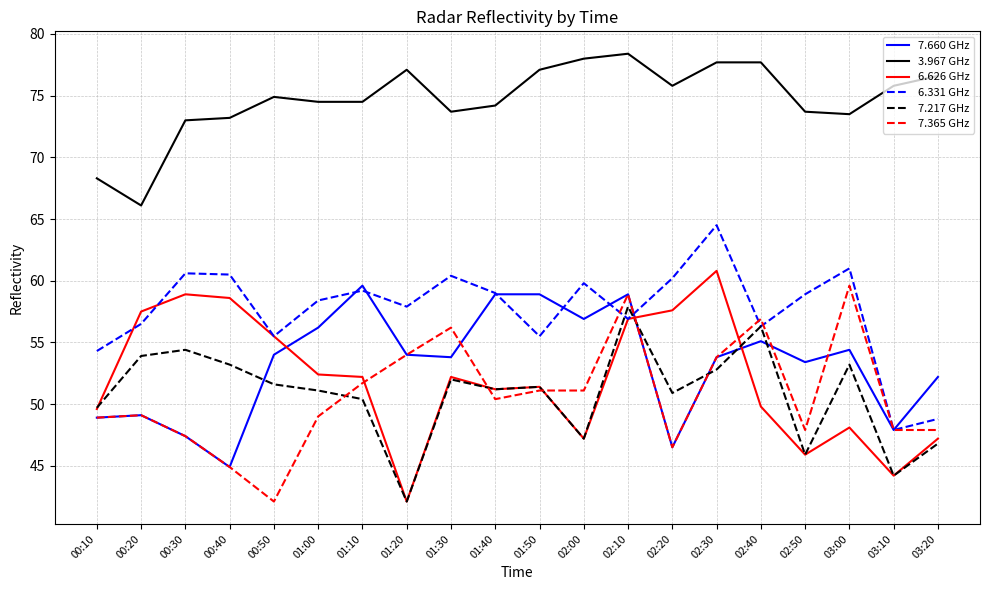

How many lines are shown in the chart?

6